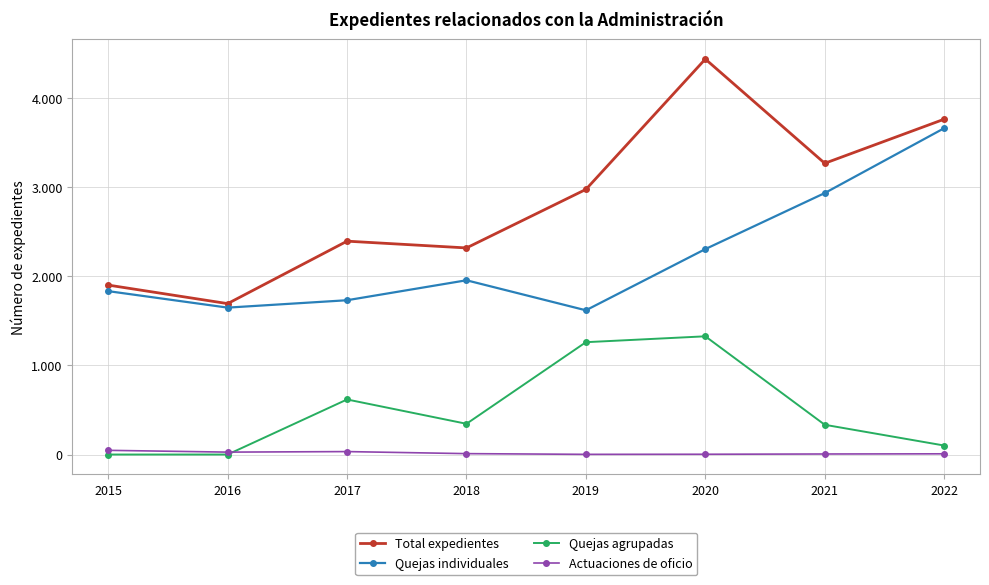

What are all the series names shown in the legend?

Total expedientes, Quejas individuales, Quejas agrupadas, Actuaciones de oficio